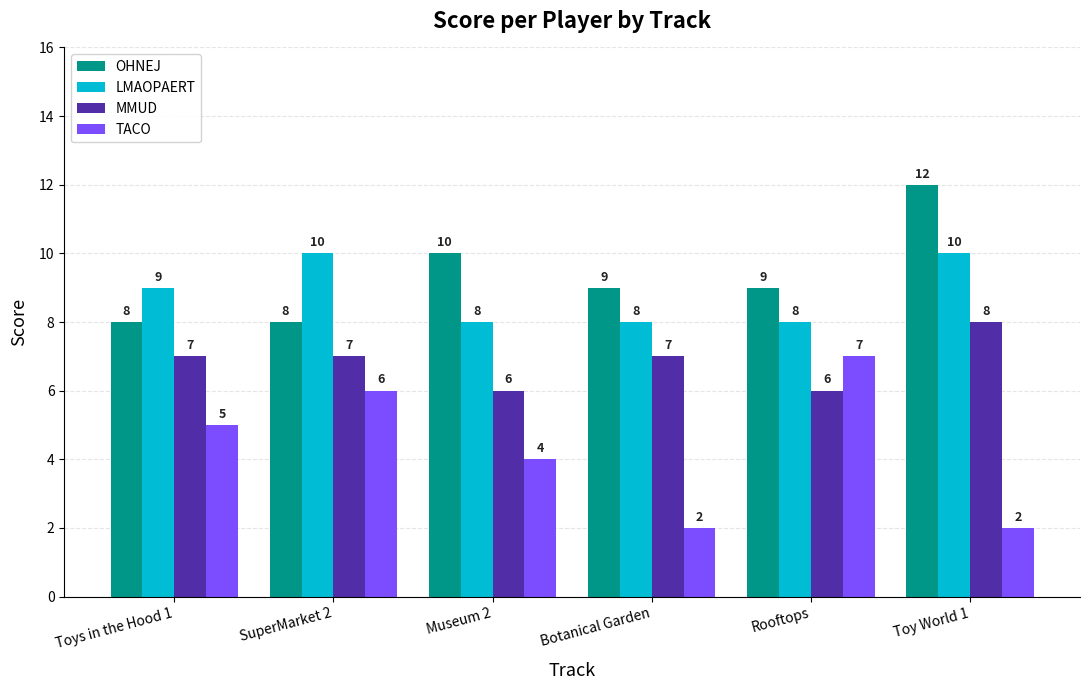

Count the MMUD values in the range 6 to 7.

5